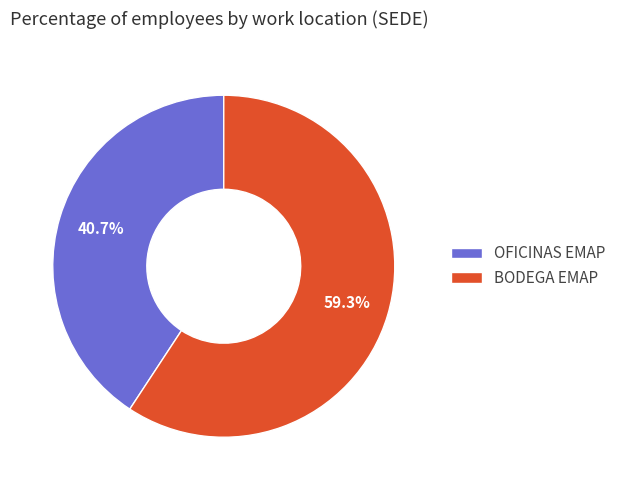

Does any single category account for the majority?

Yes